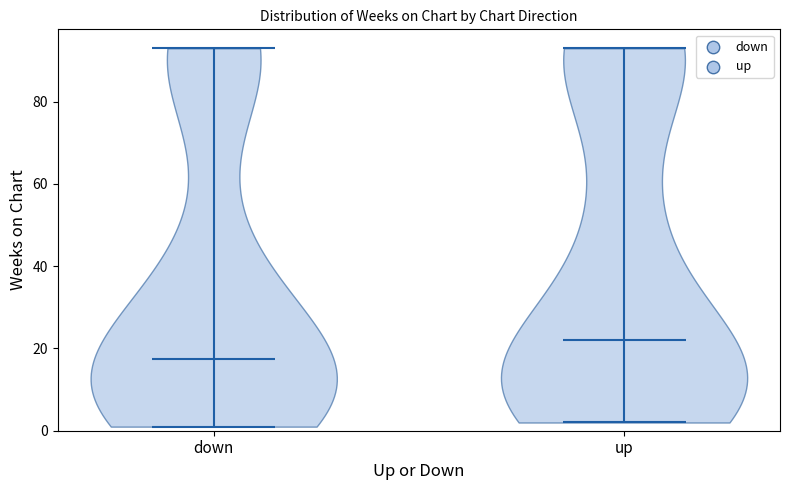

Which violin has the highest median line?

up